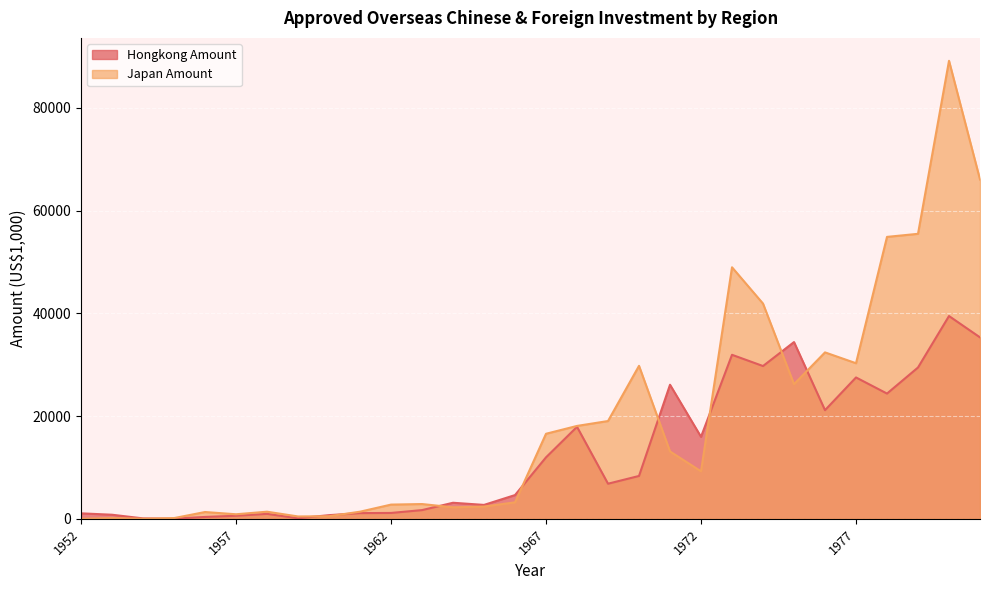

Where do Hongkong Amount and Japan Amount first cross each other?

1954 and 1955